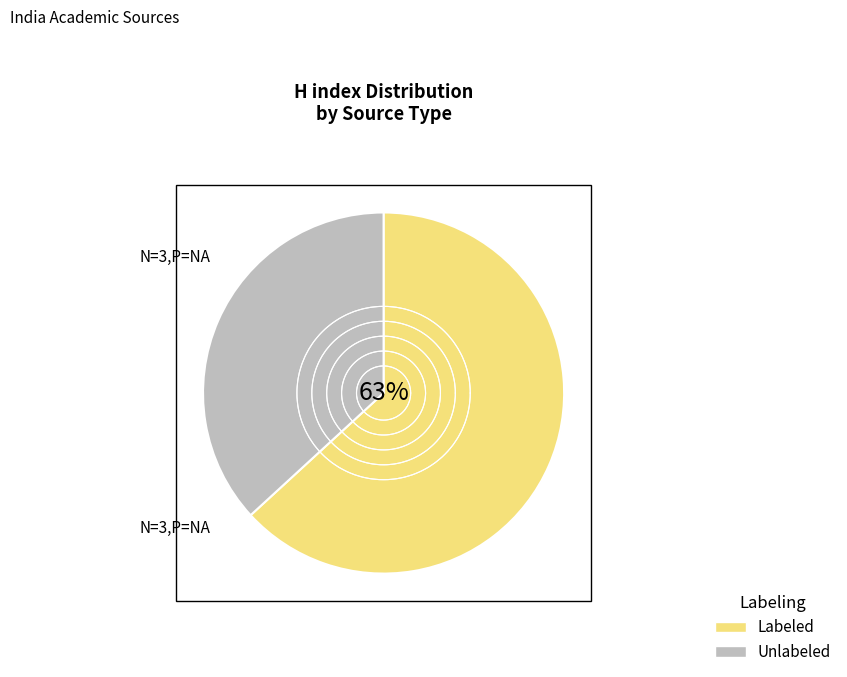

Is there a majority slice in this chart?

No